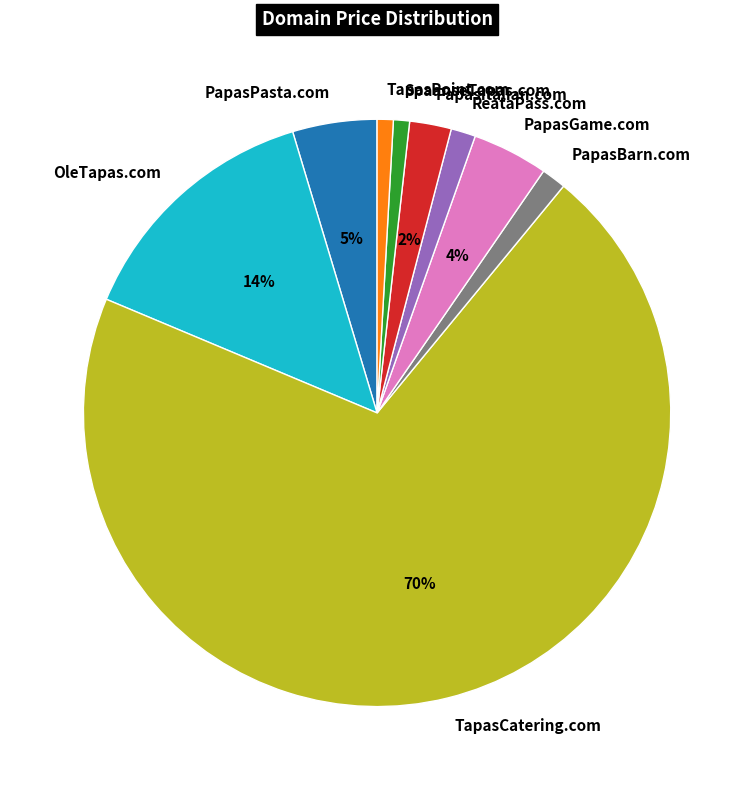

To the nearest percent, what is the average slice percentage?

11%